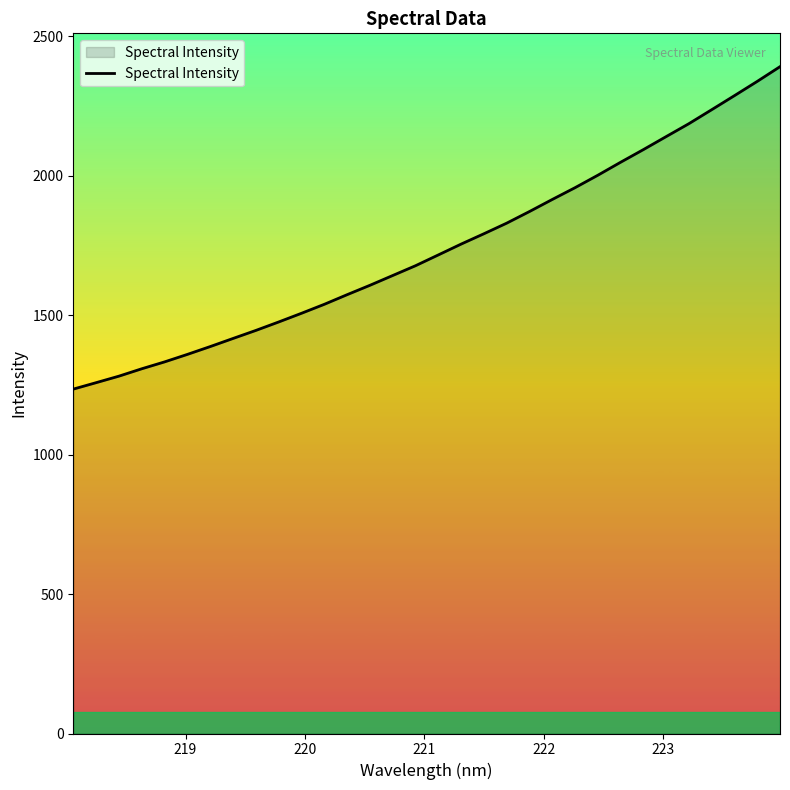

What is the minimum value shown in the chart?

1234.5